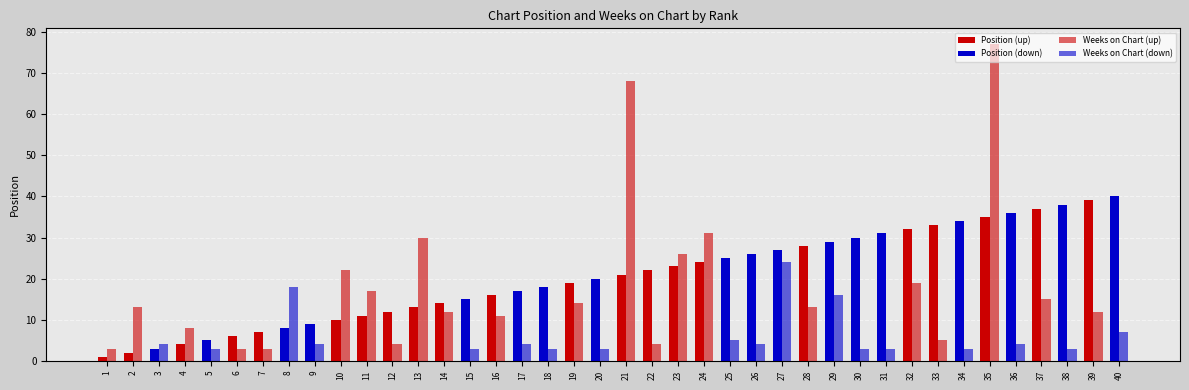

Which series has the widest spread of values?

Weeks on Chart